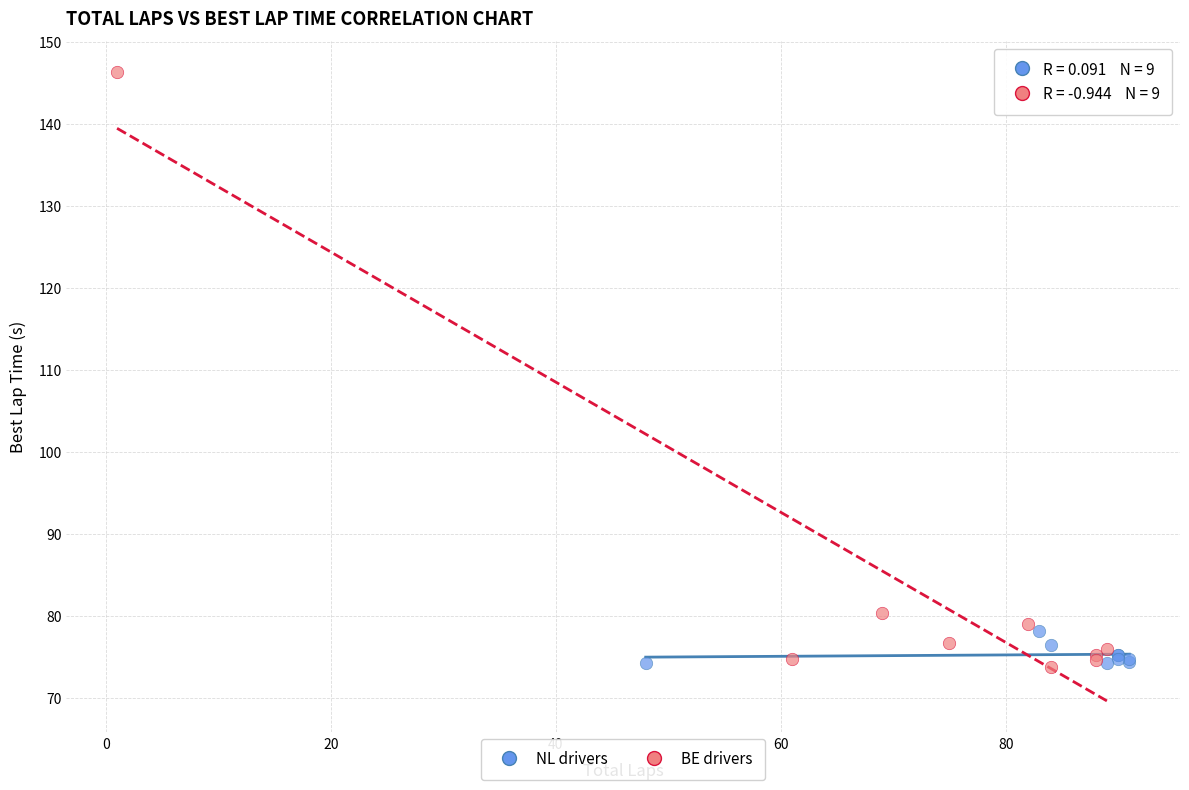

Which series has the largest Y range (max minus min)?

BE drivers